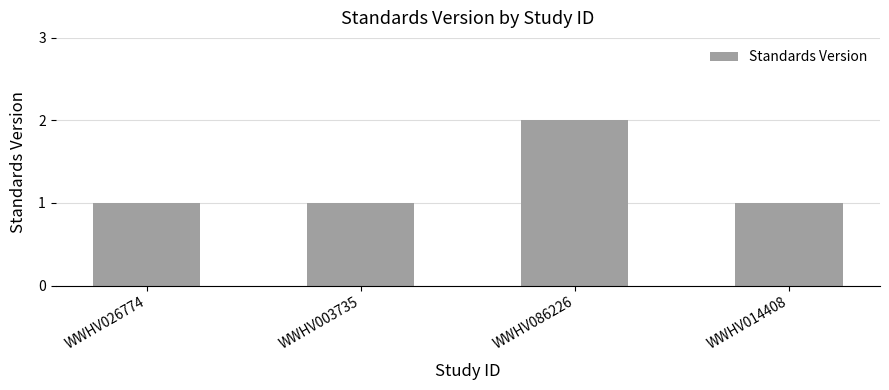

The chart shows a value of 2 at WWHV086226. True or false?

True